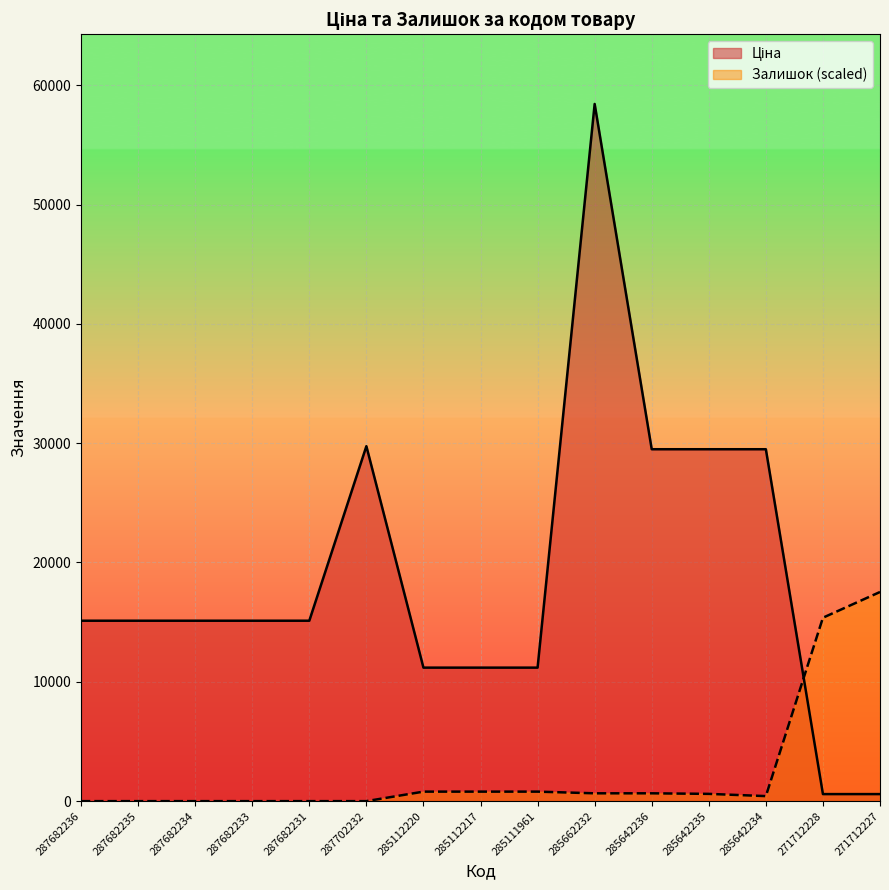

What is the average value of the Ціна series?

19132.8